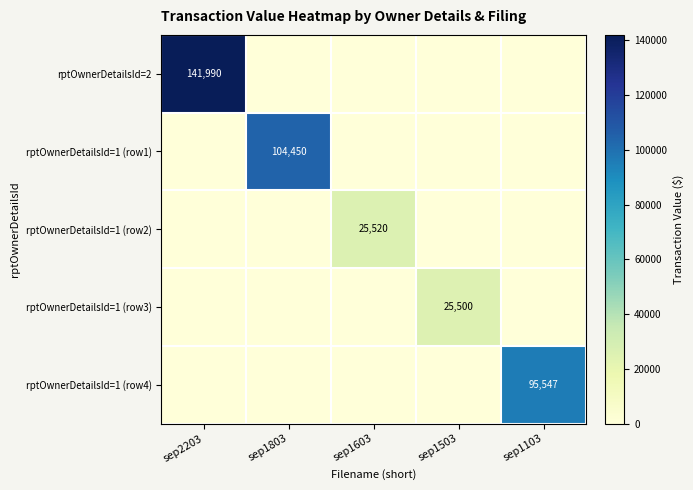

Is it true that rptOwnerDetailsId=1 (row3) equals 25500 at sep1503?

True